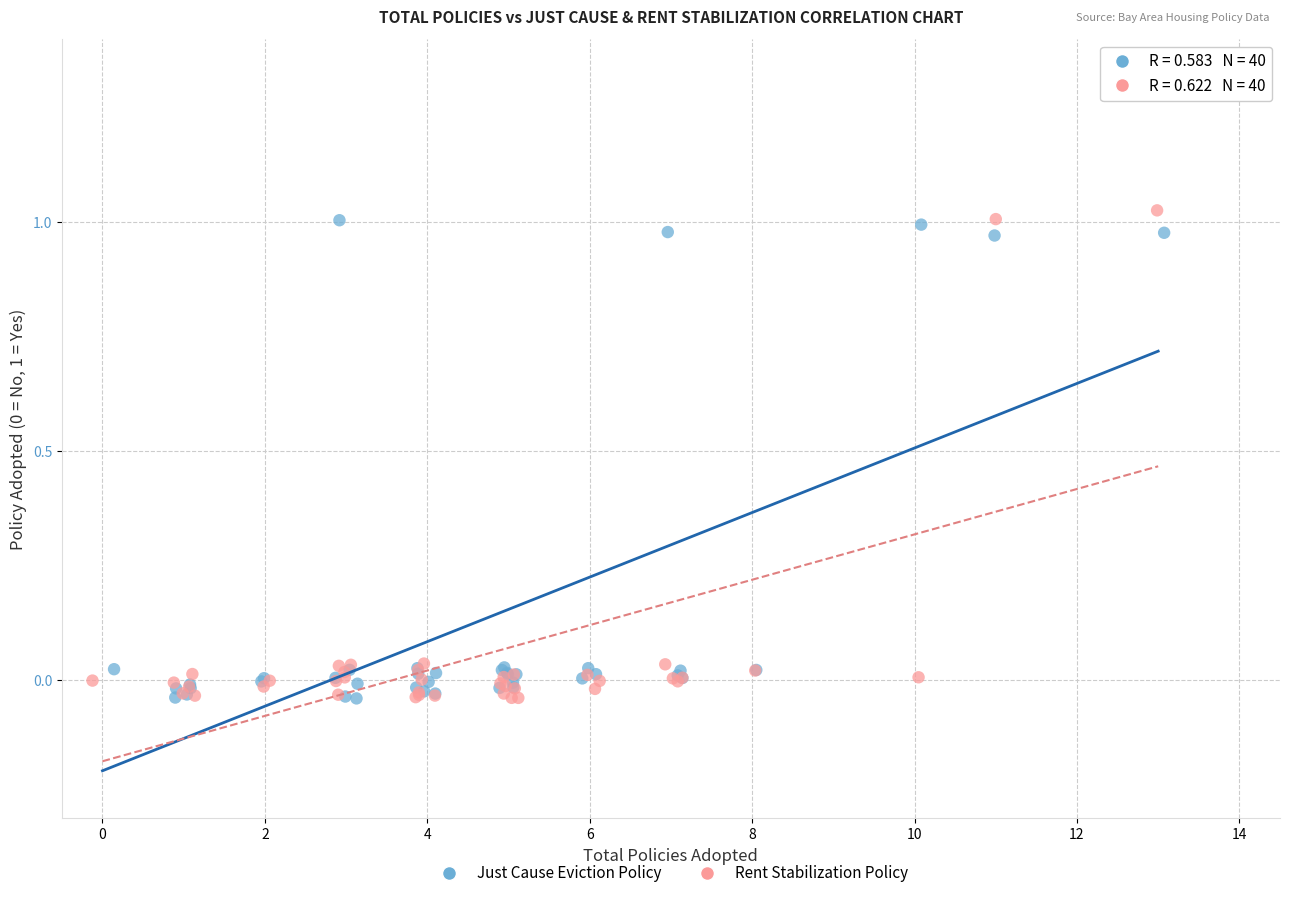

What are all the series names shown in the legend?

Just Cause Eviction Policy, Rent Stabilization Policy